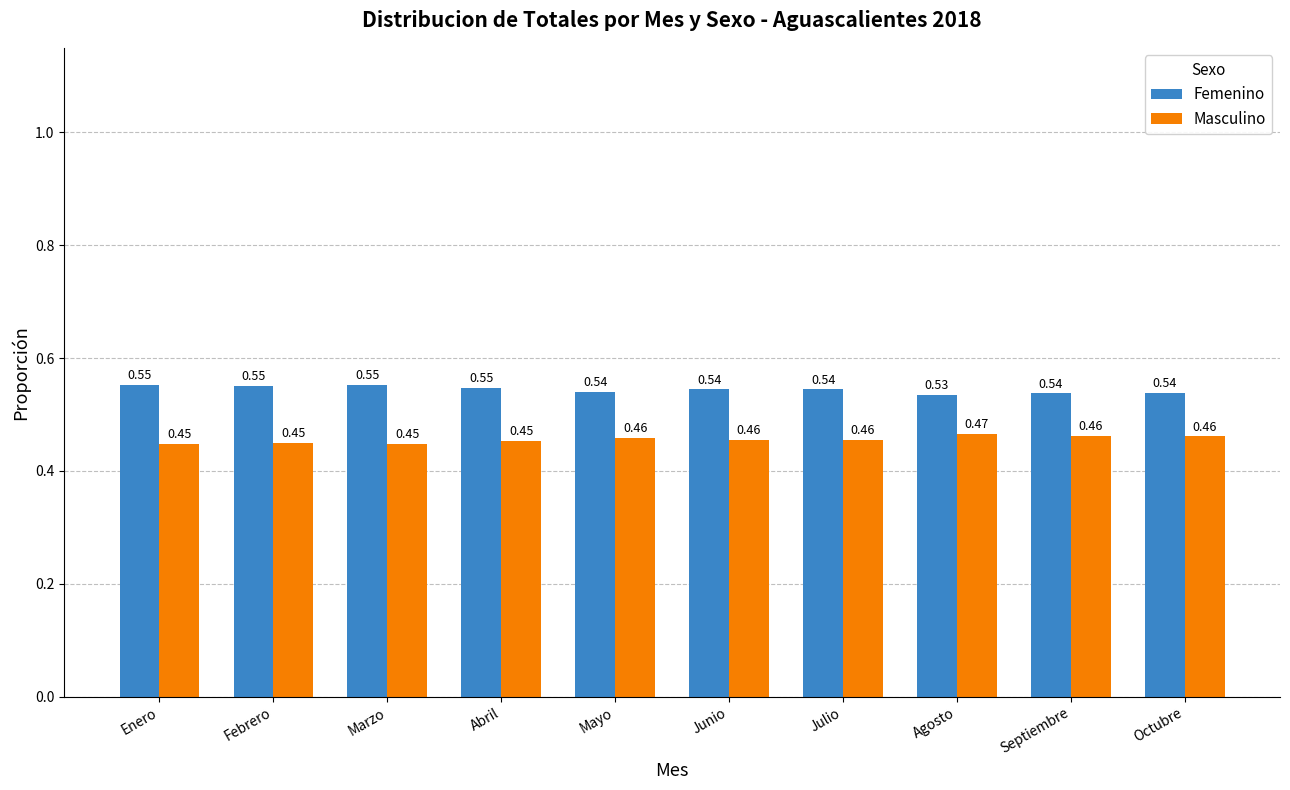

Is the value of Femenino at Octubre greater than the value of Masculino at Julio?

Yes